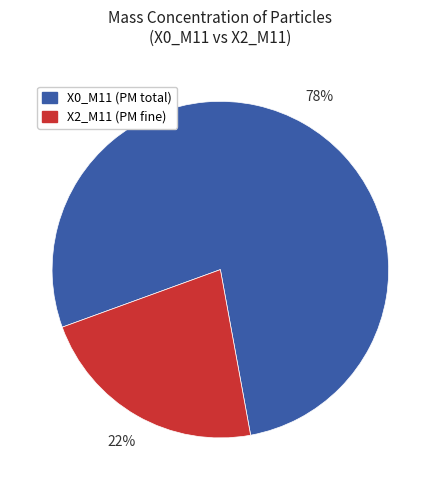

Which category has the biggest portion of the pie?

X0_M11